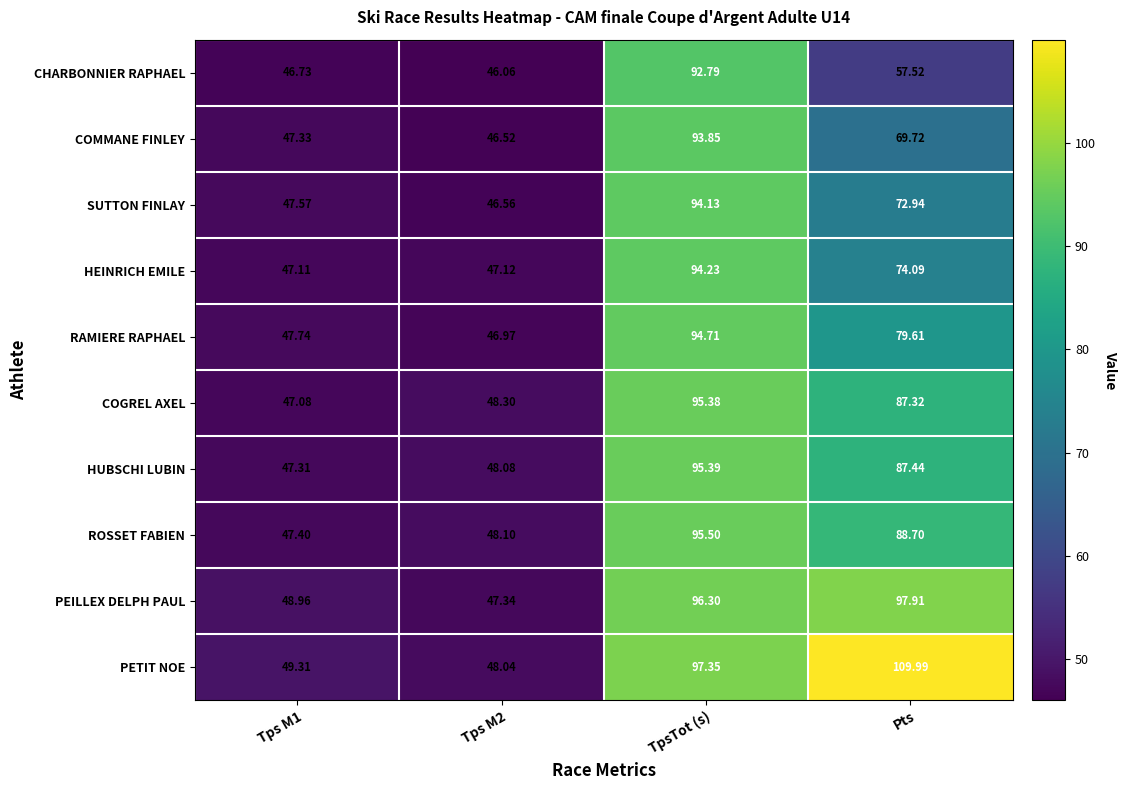

Which series changed the most between Tps M2 and TpsTot (s)?

PETIT NOE